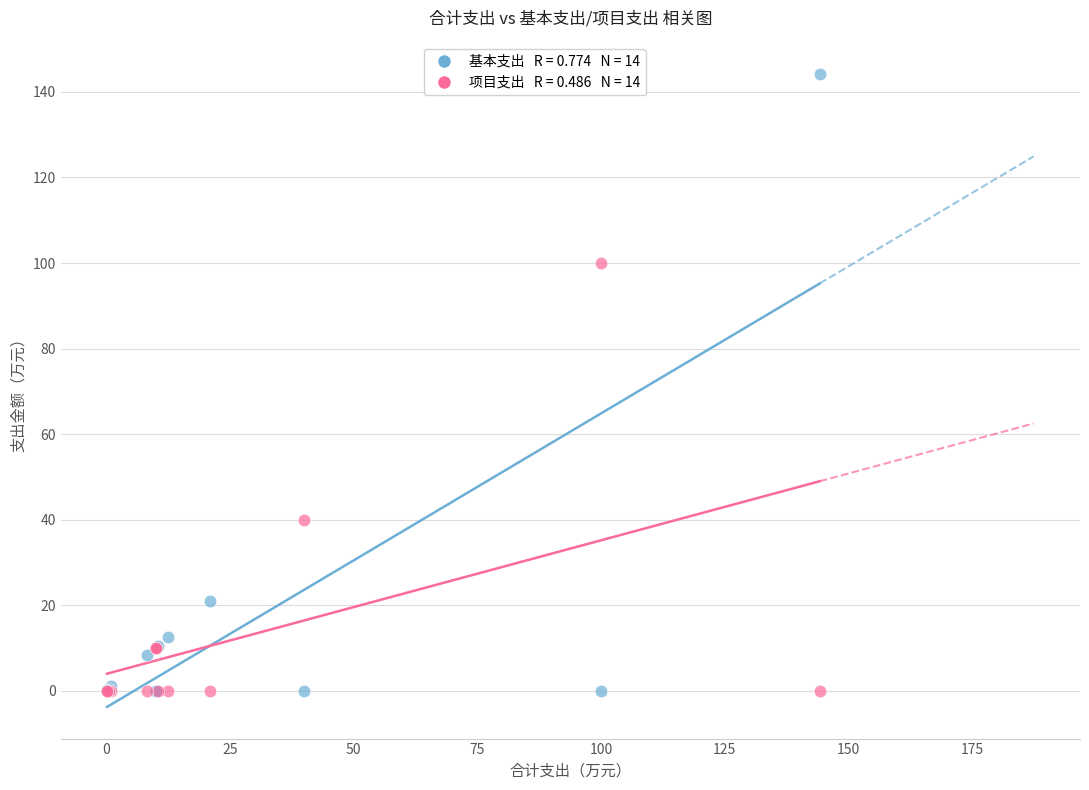

Across all series, what Y value is closest to 72?

100.0